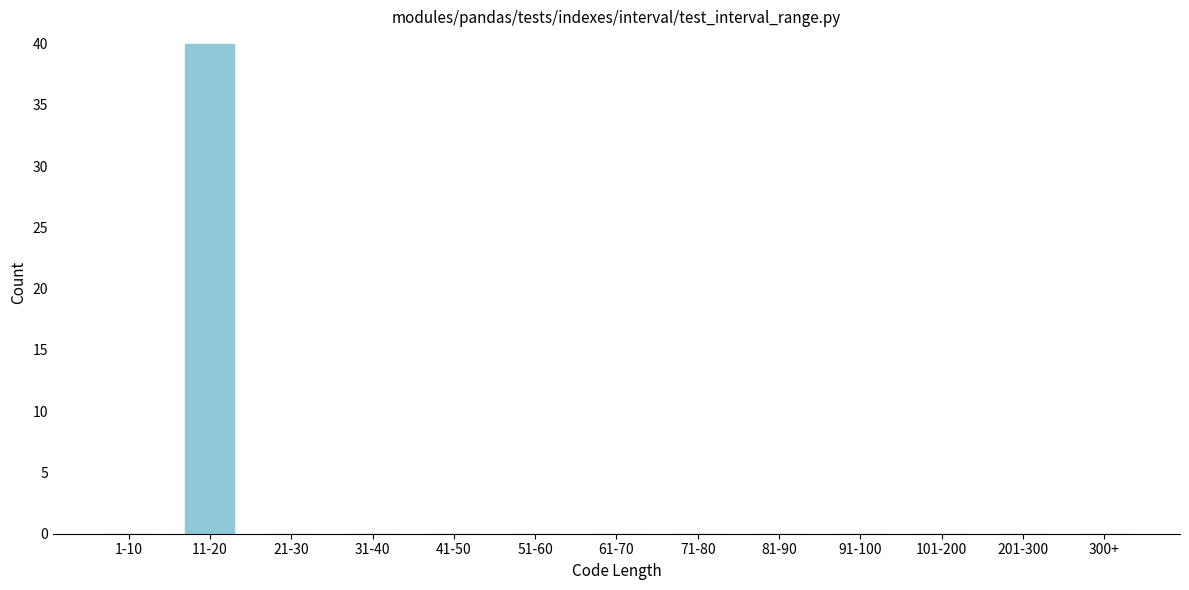

Reading left to right, transcribe all the data shown in this chart.

1-10=0	11-20=40	21-30=0	31-40=0	41-50=0	51-60=0	61-70=0	71-80=0	81-90=0	91-100=0	101-200=0	201-300=0	300+=0